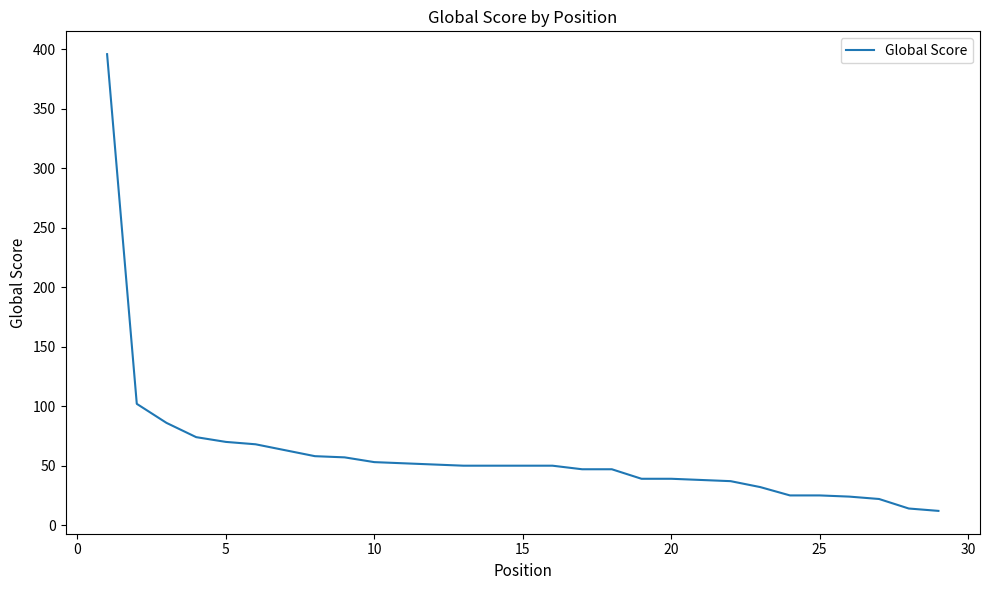

What is the difference between the maximum and minimum values?

384